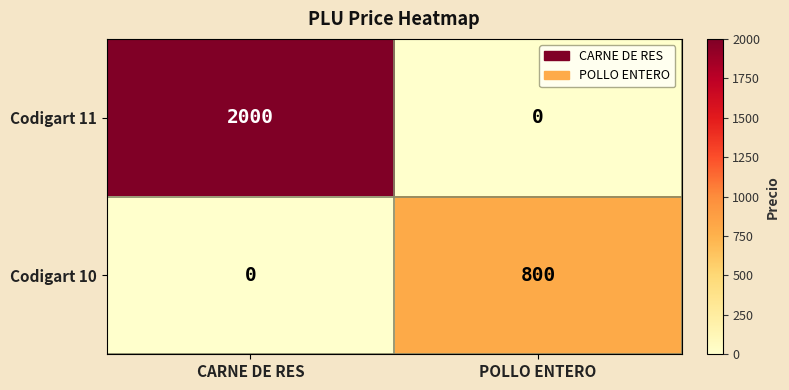

Which series has the largest range (max minus min)?

Codigart 11